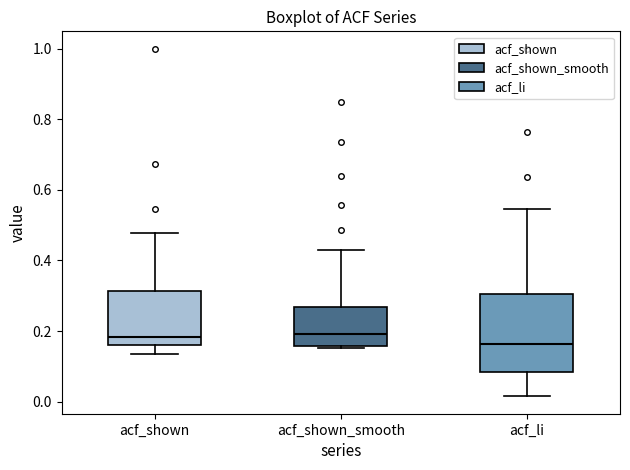

Reading left to right, transcribe this box plot: for each box, give where its median line is, the range the box spans, and where its two whiskers end, as read against the y-axis. The values are not printed on the chart, so give them approximately, as read against the axis.

acf_shown: median 0.18, box 0.16 to 0.32, whiskers 0.14 to 0.48
acf_shown_smooth: median 0.20, box 0.16 to 0.26, whiskers 0.16 (just below the box's lower edge) to 0.42
acf_li: median 0.16, box 0.08 to 0.30, whiskers 0.02 to 0.54